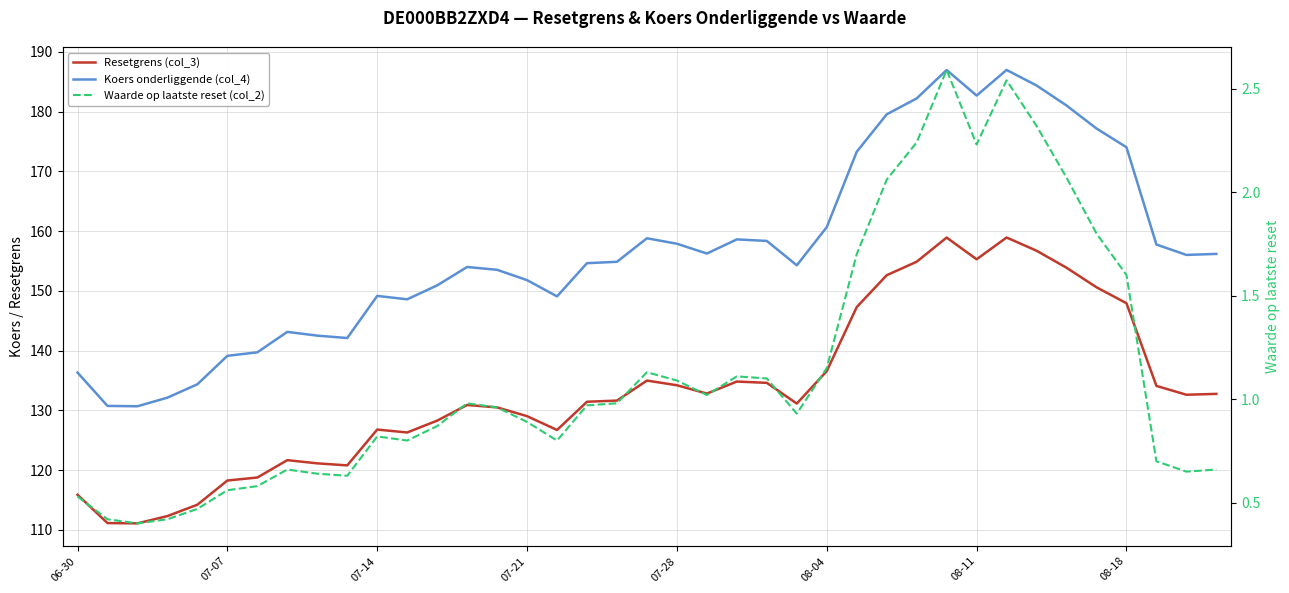

What is the greatest value displayed?

187.0